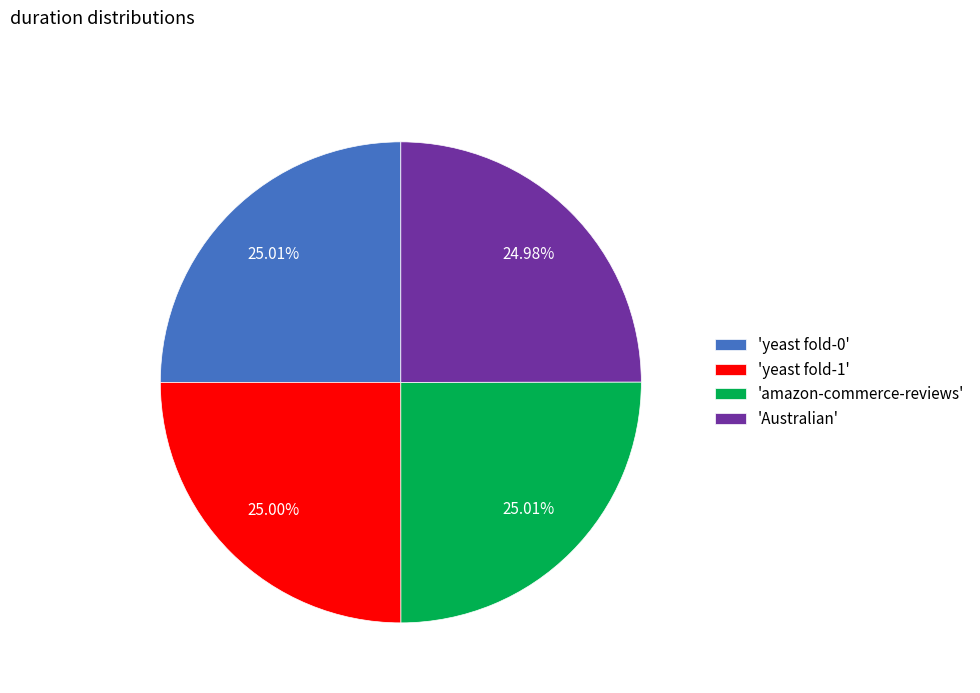

To the nearest percent, what is the average slice percentage?

25%